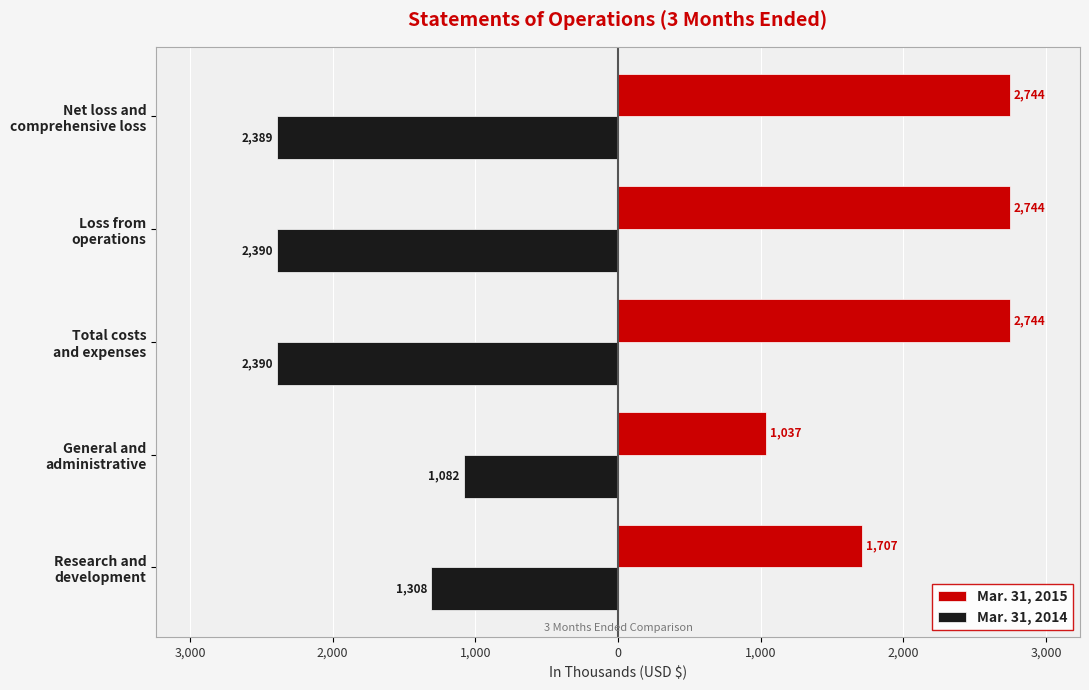

What is the difference between the maximum and second lowest values in the Mar. 31, 2015 series?

1037